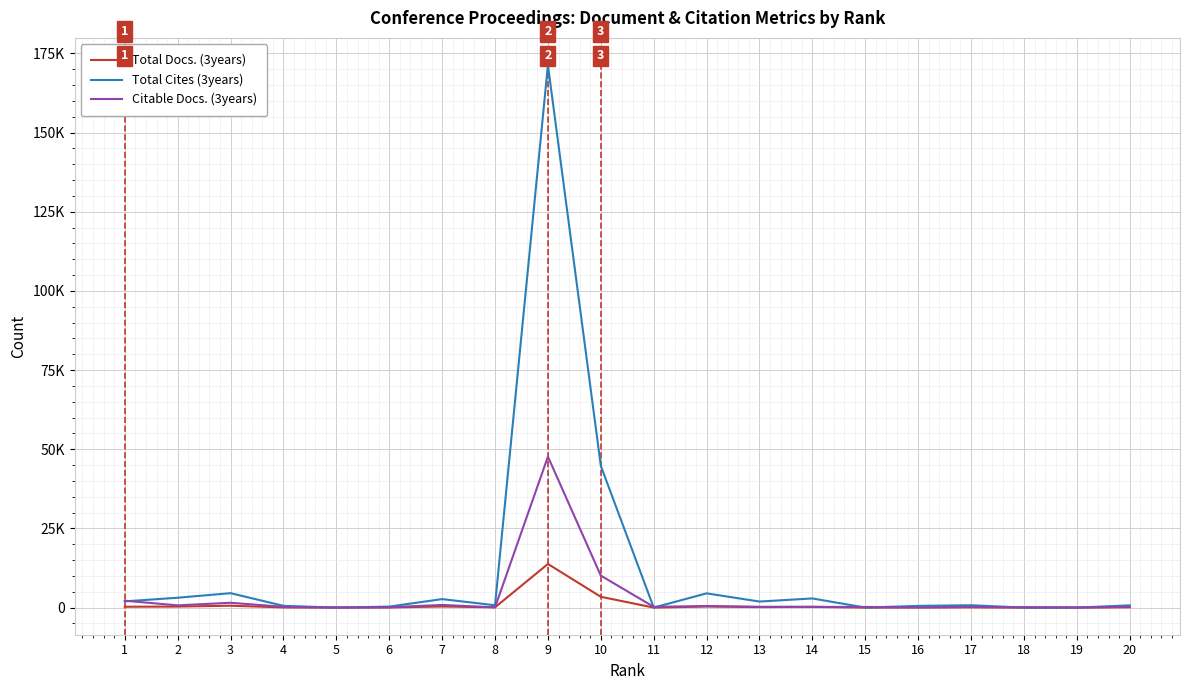

Which series changed the most between 7 and 9?

Total Cites (3years)